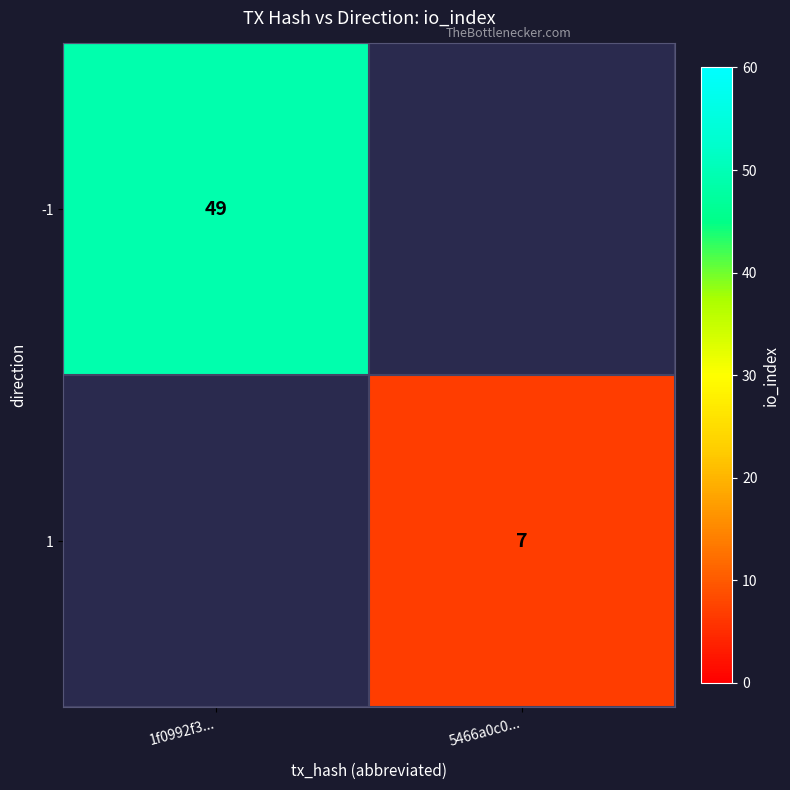

What is the minimum value shown in the chart?

7.0